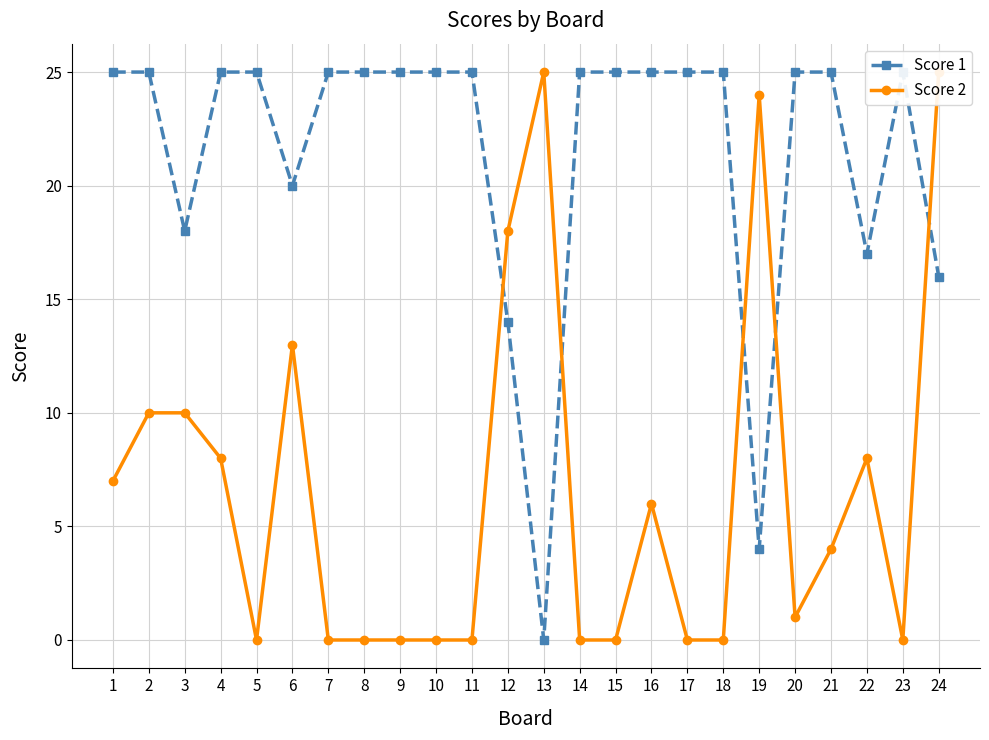

What is the sum of the Score 2 values at 22 and 18?

8